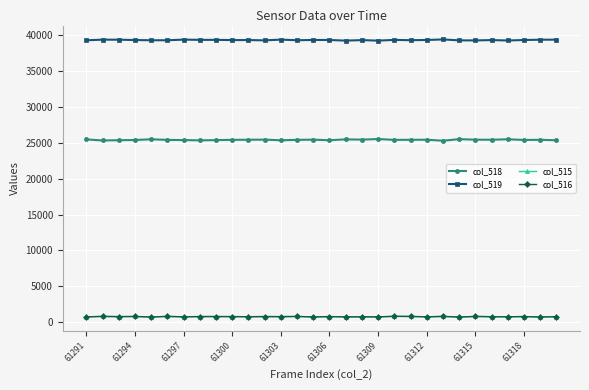

How many lines are shown in the chart?

4